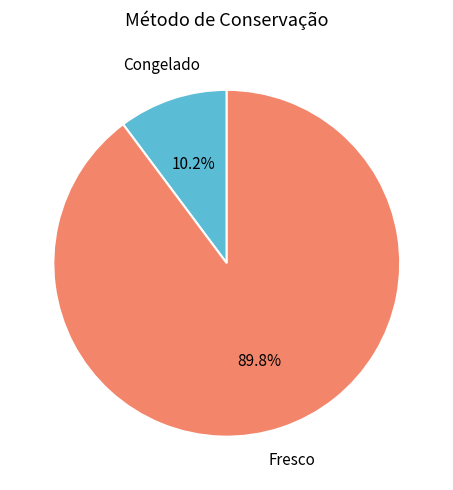

To the nearest percent, what percentage of the pie is Fresco?

90%